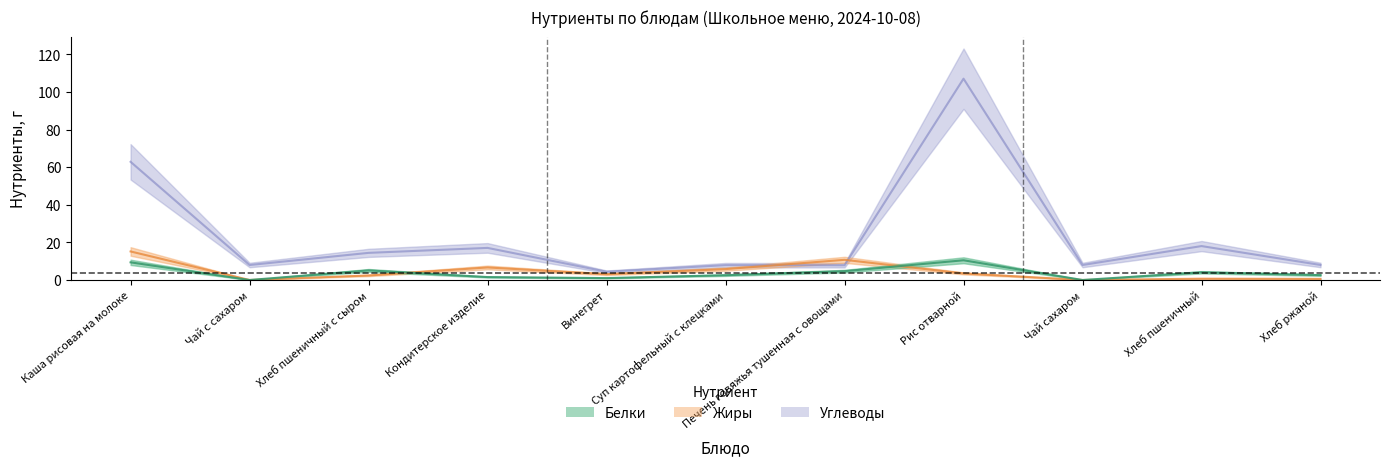

Reading left to right, list all the values displayed in this chart.

Белки: 9.4	0.0	5.1	1.6	1.0	2.6	4.7	10.5	0.0	4.1	2.6
Жиры: 15.2	0.0	2.4	6.7	3.1	5.8	10.7	3.5	0.0	0.7	0.6
Углеводы: 62.9	8.0	14.4	17.1	4.4	7.9	7.8	107.1	8.0	18.1	8.0